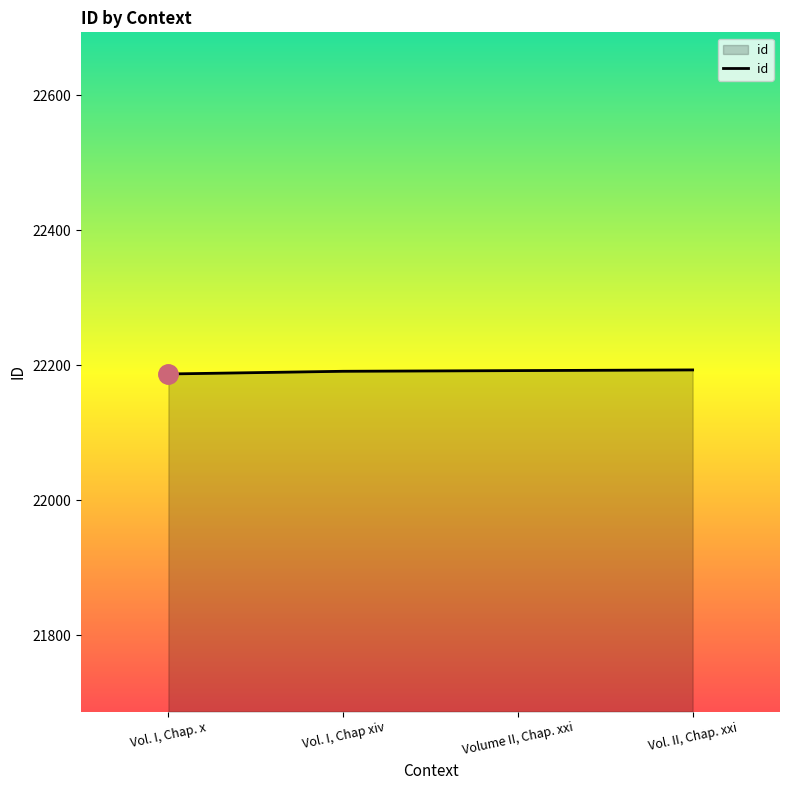

What is the minimum value shown in the chart?

22187